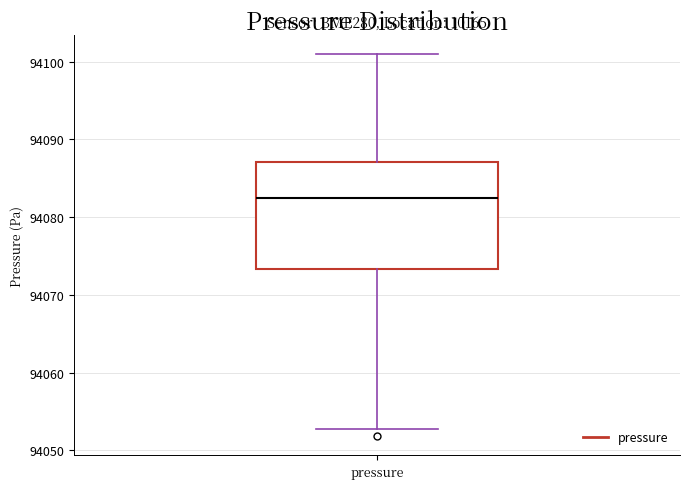

Where does the lower whisker of the box for pressure end on the y-axis? The values are not printed on the chart, so give them approximately, as read against the axis.

94053